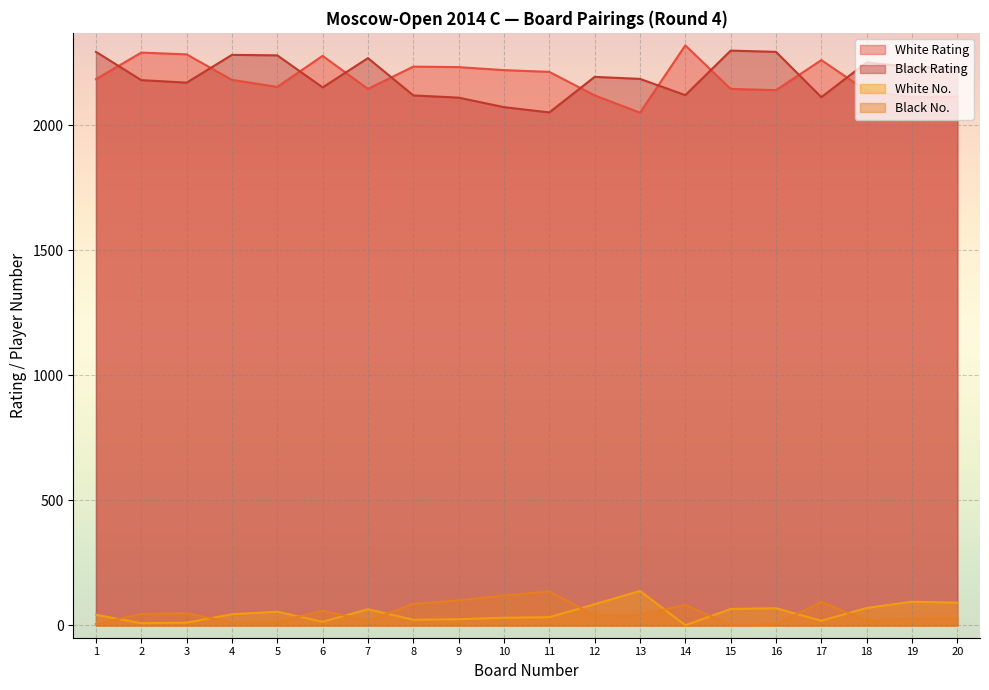

How many lines are shown in the chart?

4